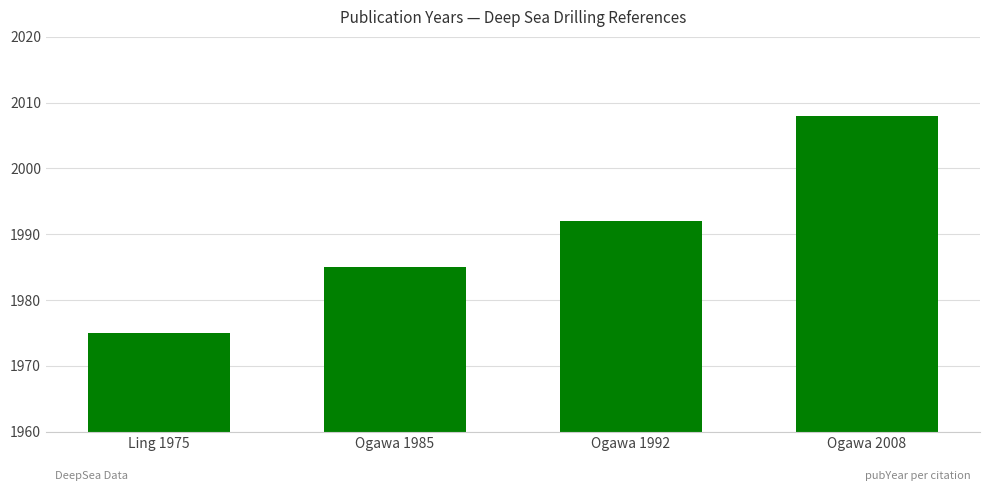

What is the difference between the second highest and minimum values?

17